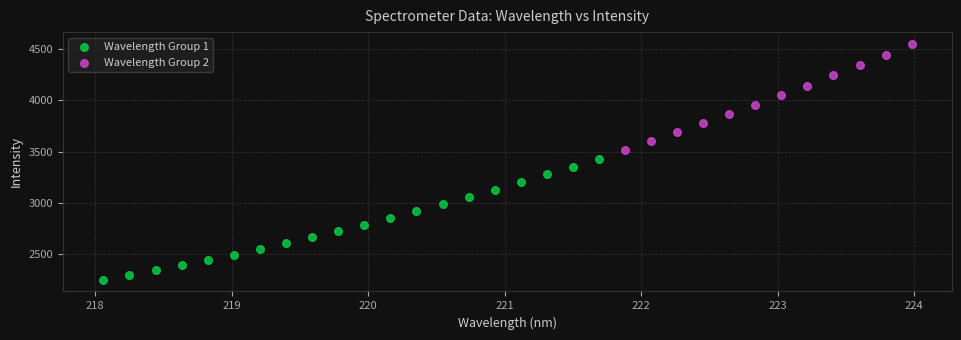

Which series reaches the maximum Y coordinate?

Wavelength Group 2